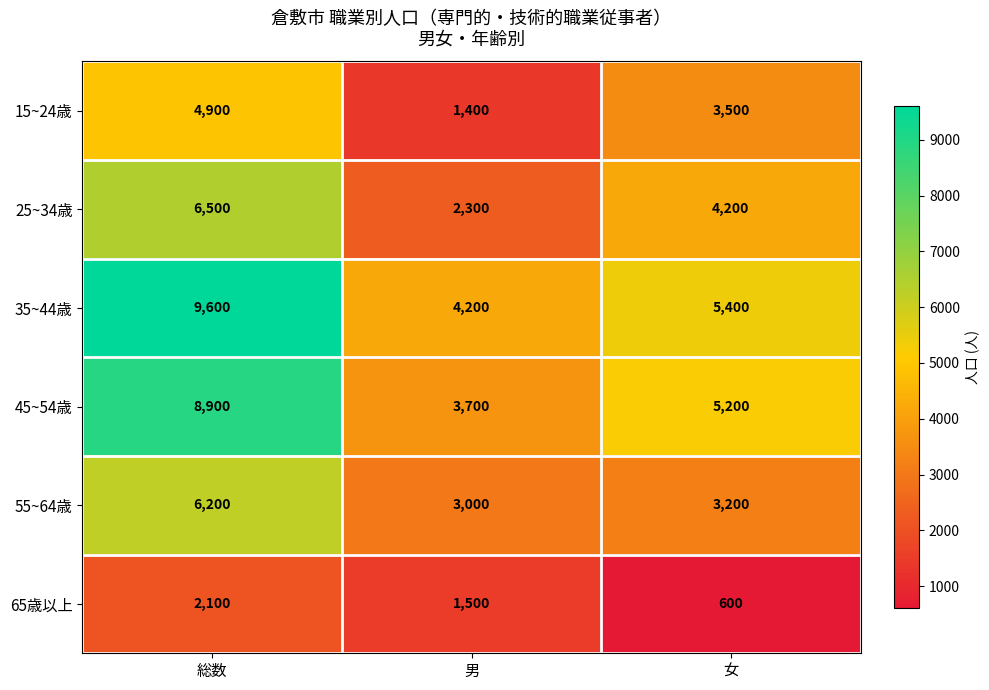

What is the lowest value of the 35~44歳 series?

4200